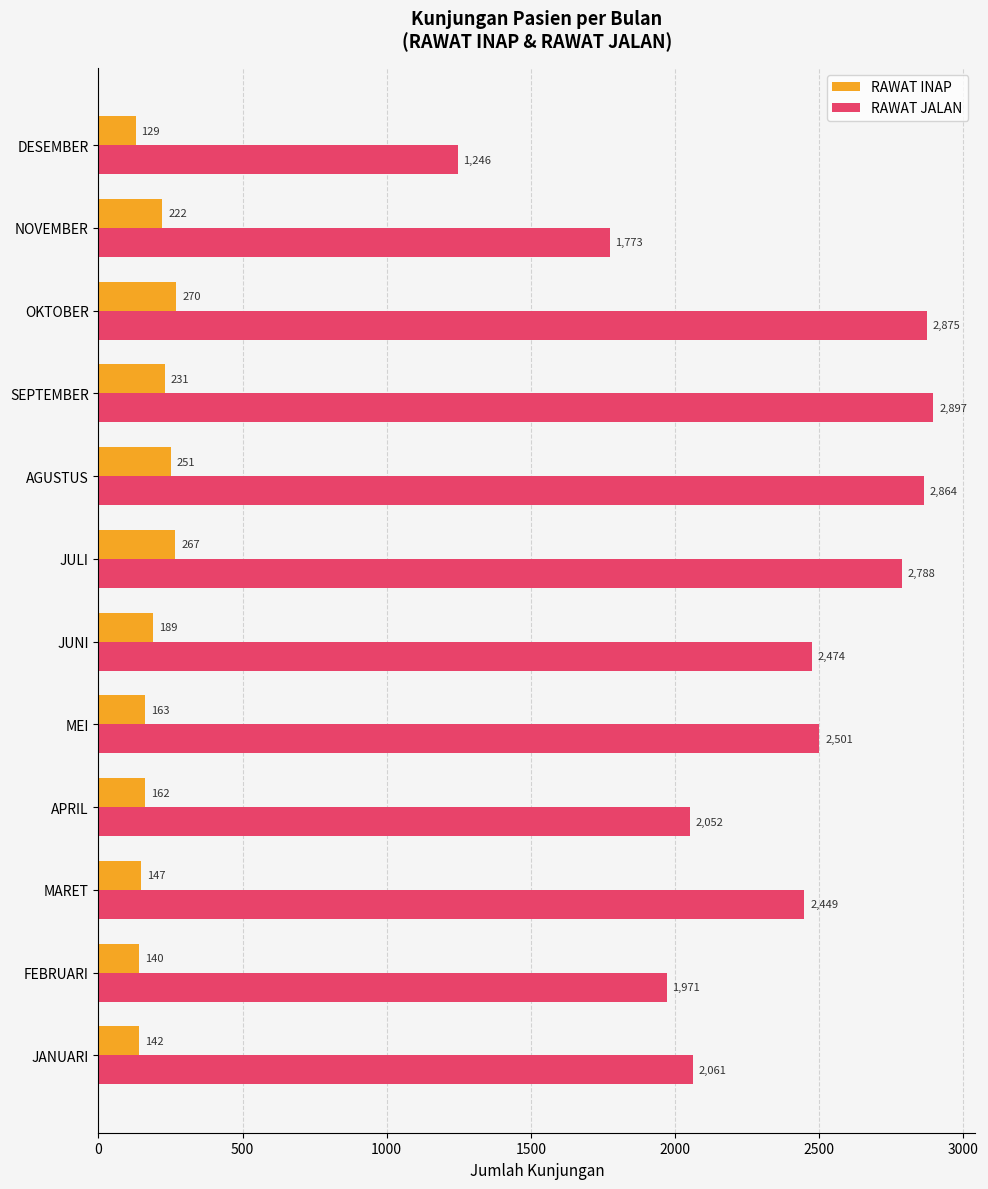

Which series has the widest spread of values?

RAWAT JALAN